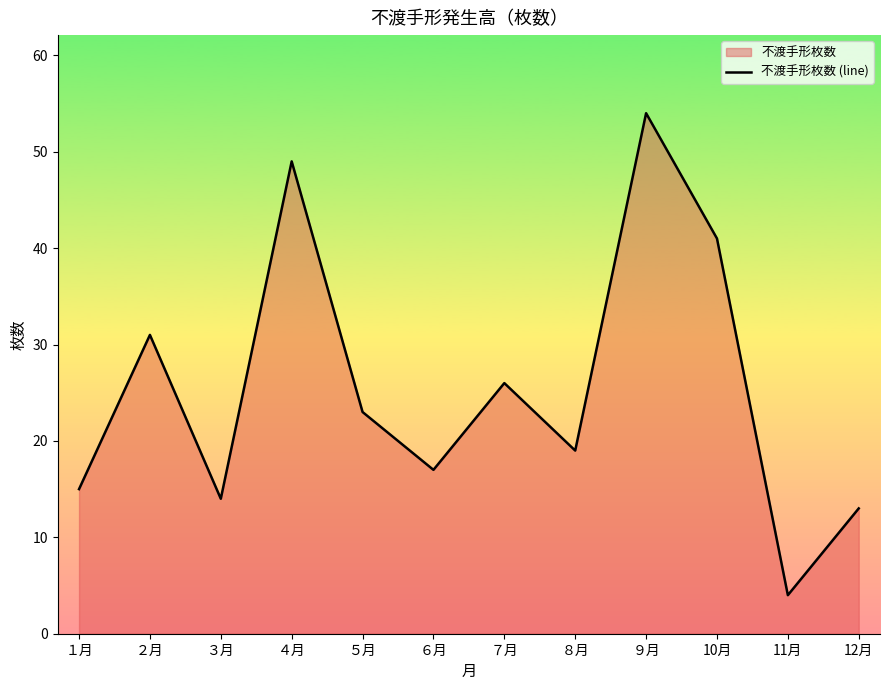

What is the change in value from １月 to ６月?

+2